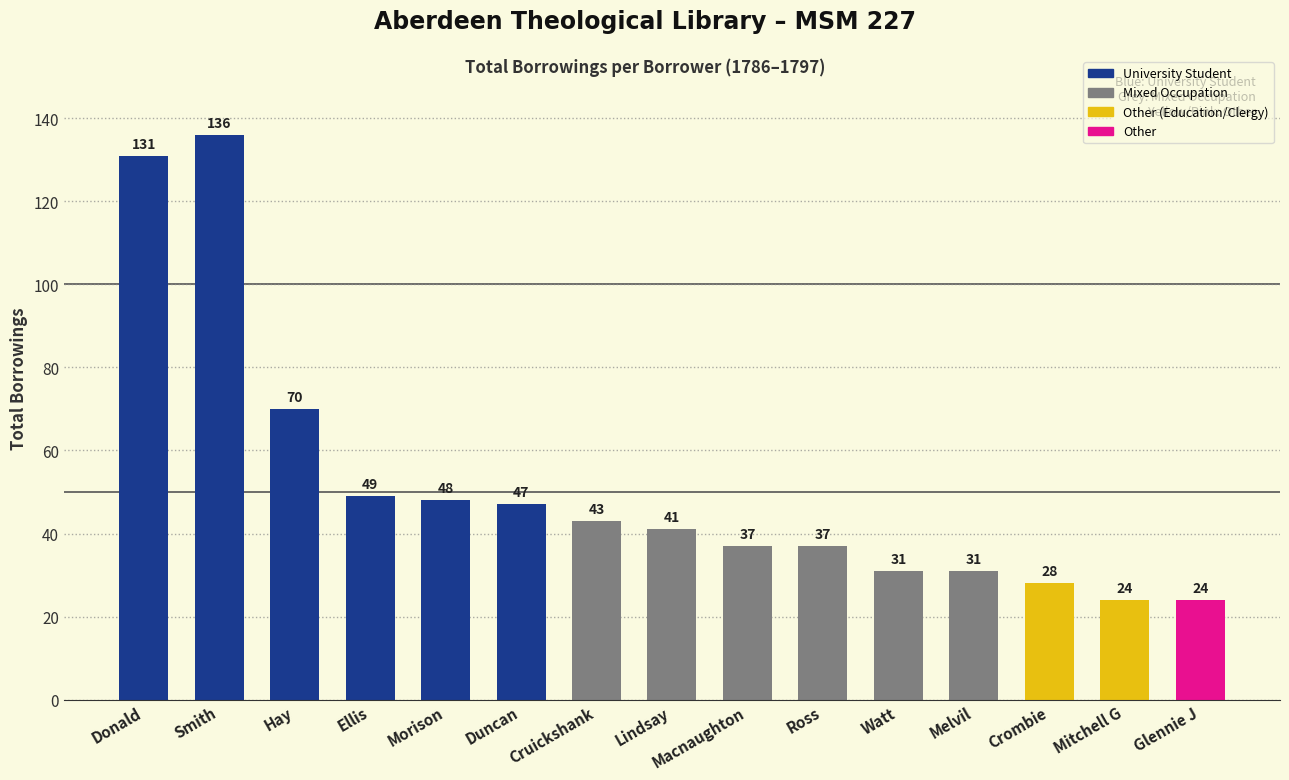

What is the label of the 5th bar from the right?

Watt